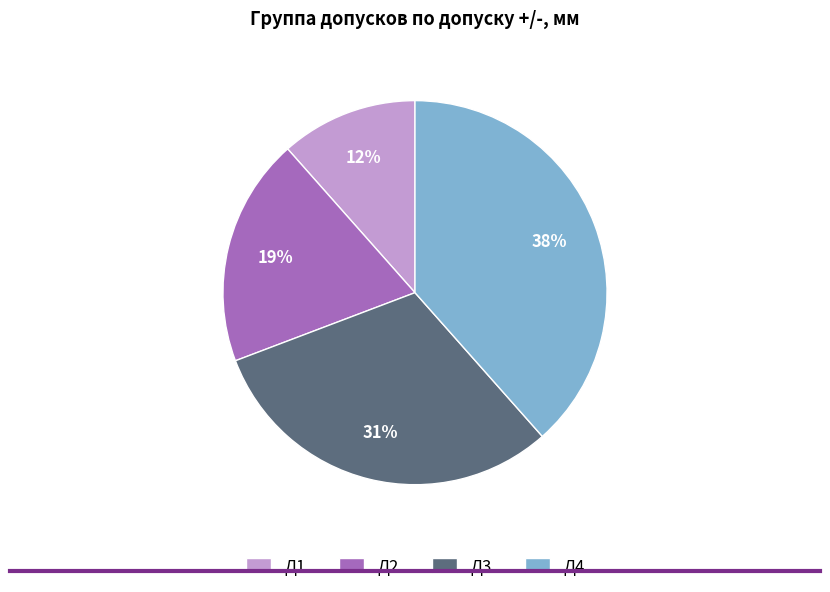

To the nearest percent, what is the average slice percentage?

25%